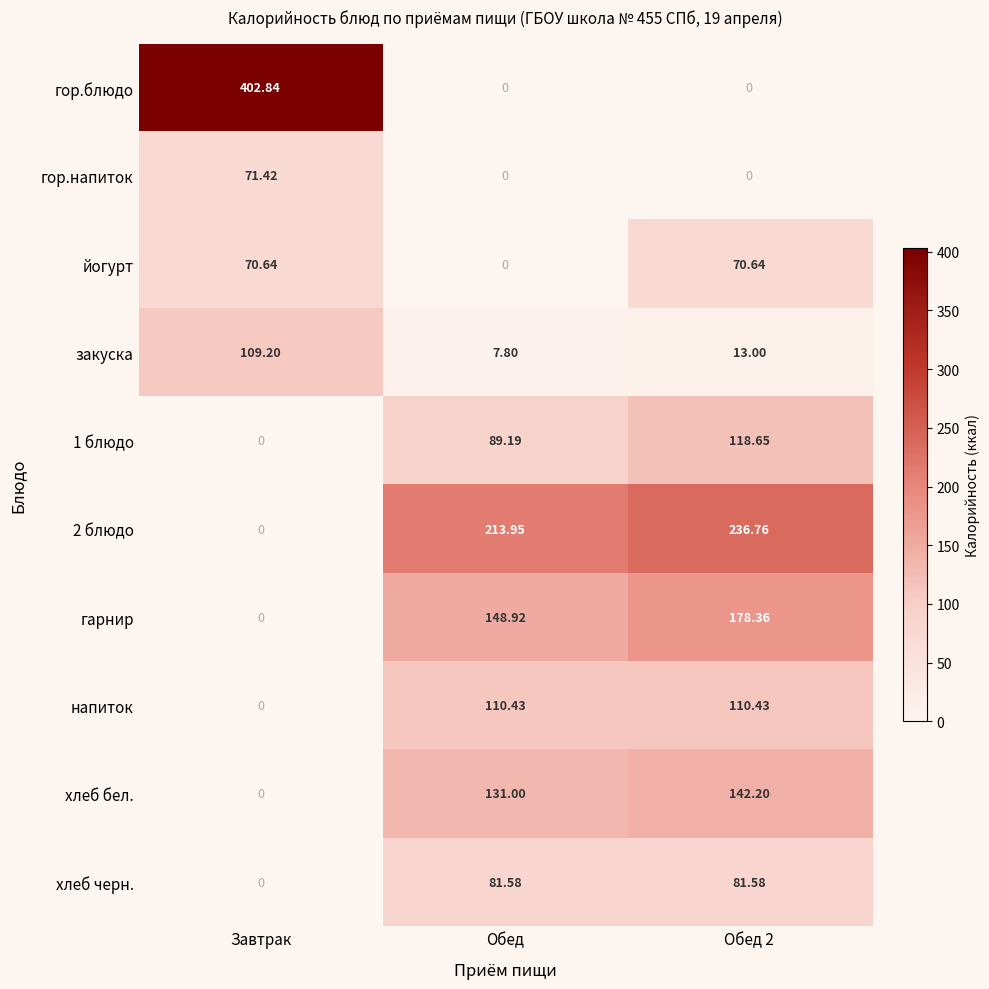

Between Завтрак and Обед 2, which series saw the biggest shift?

гор.блюдо